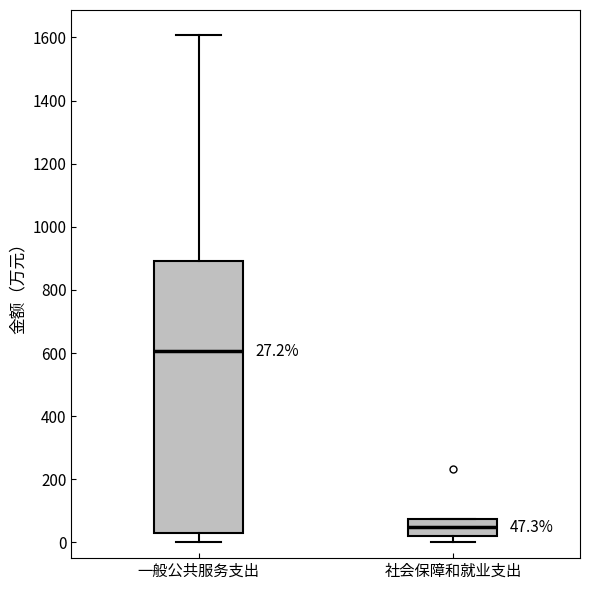

Which box is the tallest, from its lower edge to its upper edge?

一般公共服务支出